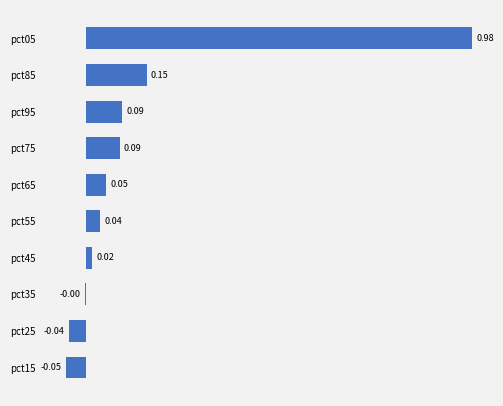

Between pct05 and pct75, which is larger?

pct05